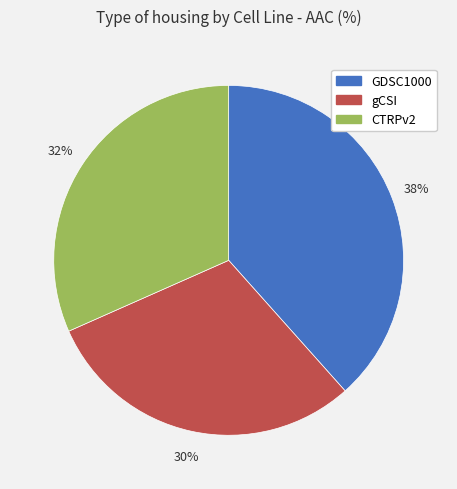

True or false: gCSI accounts for 22% of the total.

False